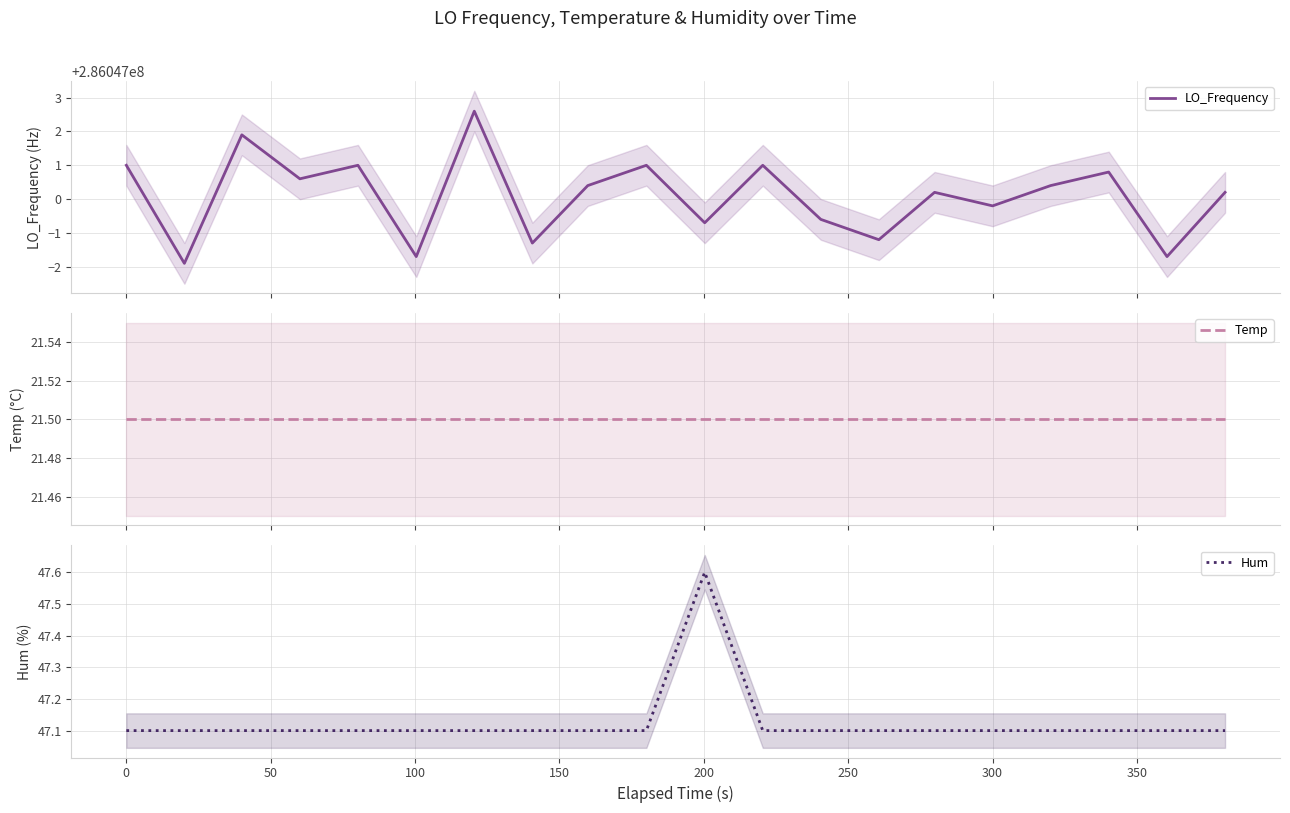

What is the highest value of the Hum series?

47.6